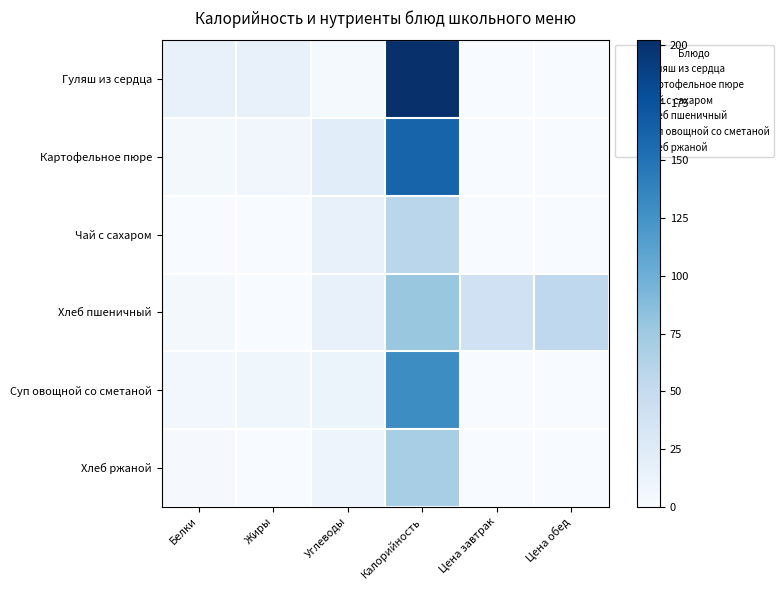

Reading right to left, list all the values displayed in this chart.

Гуляш из сердца: Цена обед=0.0	Цена завтрак=0.0	Калорийность=202.0	Углеводы=3.0	Жиры=14.7	Белки=14.3
Картофельное пюре: Цена обед=0.0	Цена завтрак=0.0	Калорийность=161.0	Углеводы=21.9	Жиры=6.8	Белки=3.2
Чай с сахаром: Цена обед=0.0	Цена завтрак=0.0	Калорийность=58.0	Углеводы=15.0	Жиры=0.0	Белки=0.2
Хлеб пшеничный: Цена обед=54.4	Цена завтрак=40.2	Калорийность=78.6	Углеводы=14.8	Жиры=0.6	Белки=3.4
Суп овощной со сметаной: Цена обед=0.0	Цена завтрак=0.0	Калорийность=130.0	Углеводы=10.3	Жиры=7.2	Белки=6.2
Хлеб ржаной: Цена обед=0.0	Цена завтрак=0.0	Калорийность=70.0	Углеводы=10.2	Жиры=0.4	Белки=2.0